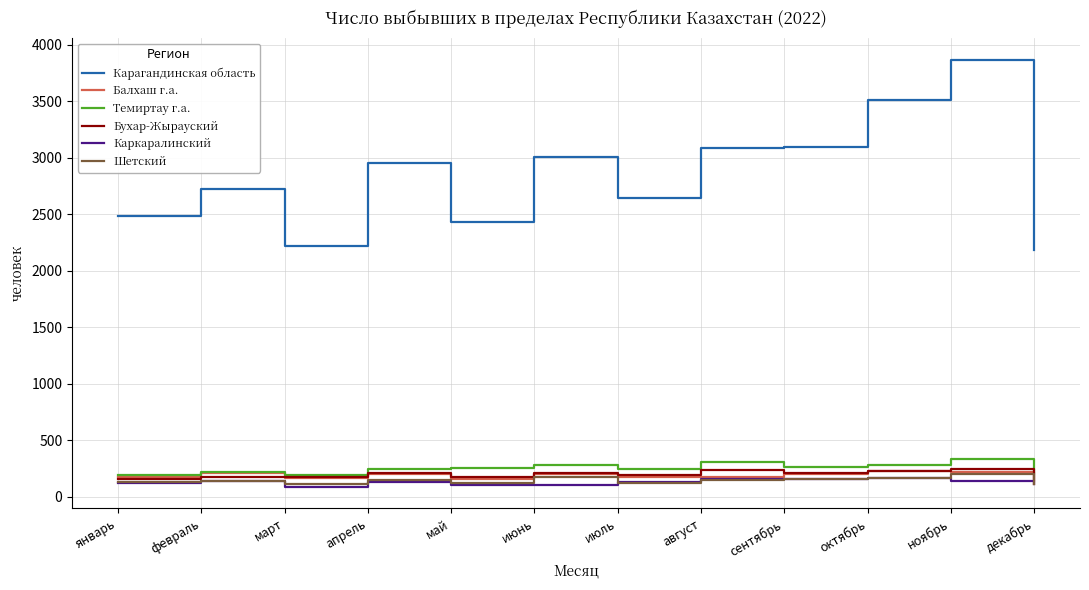

Between апрель and май, which series saw the biggest shift?

Карагандинская область